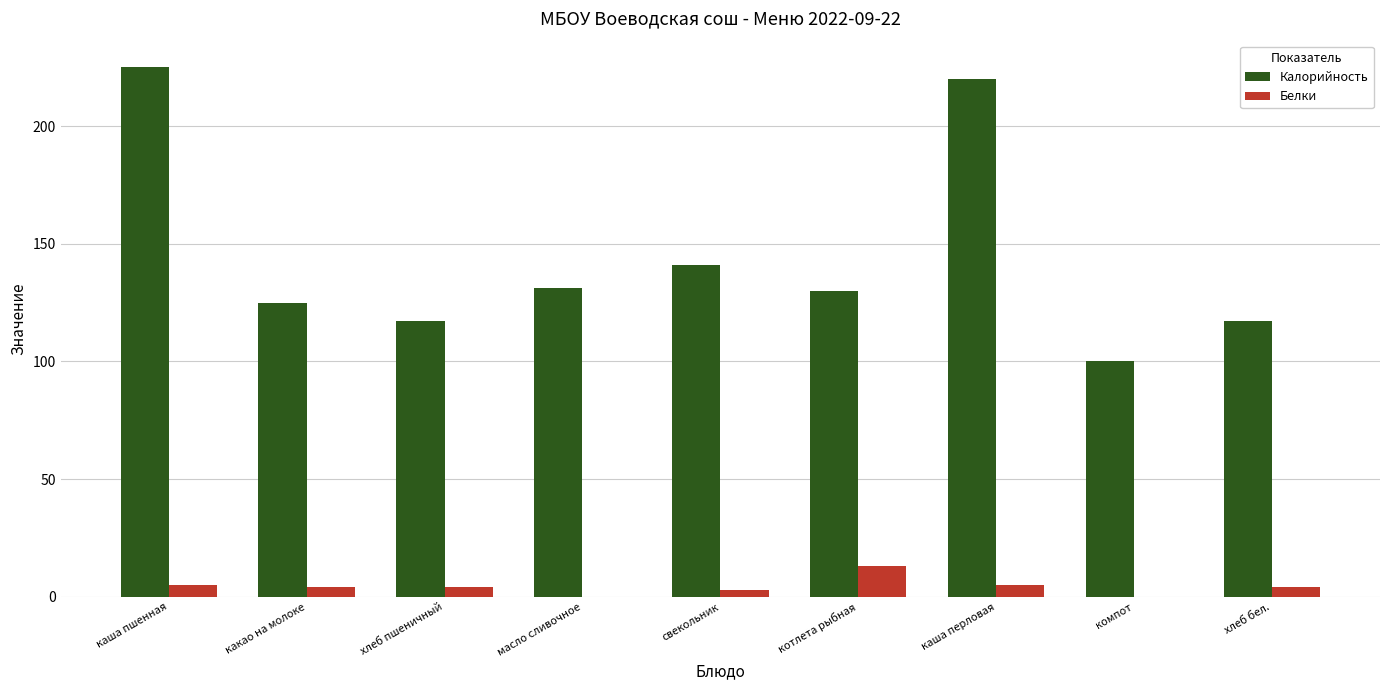

What is the sum of the Калорийность values at каша пшенная and каша перловая?

445